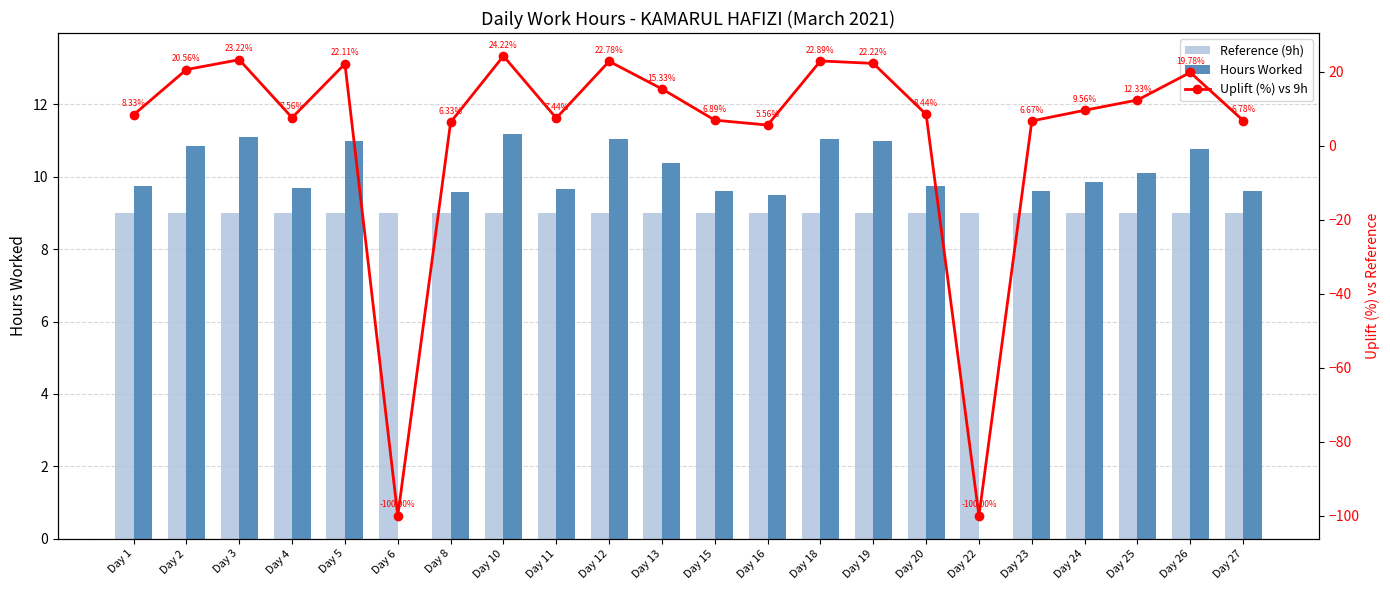

Reading left to right, list all the values displayed in this chart.

Reference (9h): Day 1=9.0	Day 2=9.0	Day 3=9.0	Day 4=9.0	Day 5=9.0	Day 6=9.0	Day 8=9.0	Day 10=9.0	Day 11=9.0	Day 12=9.0	Day 13=9.0	Day 15=9.0	Day 16=9.0	Day 18=9.0	Day 19=9.0	Day 20=9.0	Day 22=9.0	Day 23=9.0	Day 24=9.0	Day 25=9.0	Day 26=9.0	Day 27=9.0
Hours Worked: Day 1=9.8	Day 2=10.8	Day 3=11.1	Day 4=9.7	Day 5=11.0	Day 6=0.0	Day 8=9.6	Day 10=11.2	Day 11=9.7	Day 12=11.1	Day 13=10.4	Day 15=9.6	Day 16=9.5	Day 18=11.1	Day 19=11.0	Day 20=9.8	Day 22=0.0	Day 23=9.6	Day 24=9.9	Day 25=10.1	Day 26=10.8	Day 27=9.6
Uplift (%) vs 9h: Day 1=8.3	Day 2=20.6	Day 3=23.2	Day 4=7.6	Day 5=22.1	Day 6=-100.0	Day 8=6.3	Day 10=24.2	Day 11=7.4	Day 12=22.8	Day 13=15.3	Day 15=6.9	Day 16=5.6	Day 18=22.9	Day 19=22.2	Day 20=8.4	Day 22=-100.0	Day 23=6.7	Day 24=9.6	Day 25=12.3	Day 26=19.8	Day 27=6.8